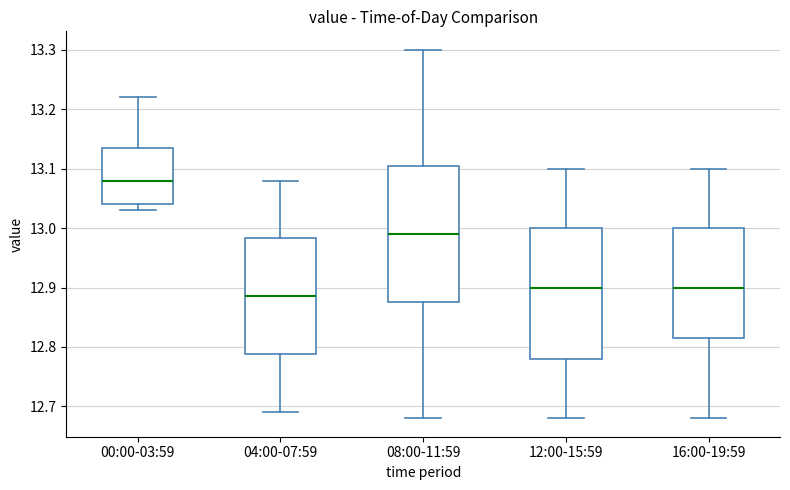

Where does the upper whisker of the box for 00:00-03:59 end on the y-axis? The values are not printed on the chart, so give them approximately, as read against the axis.

13.22